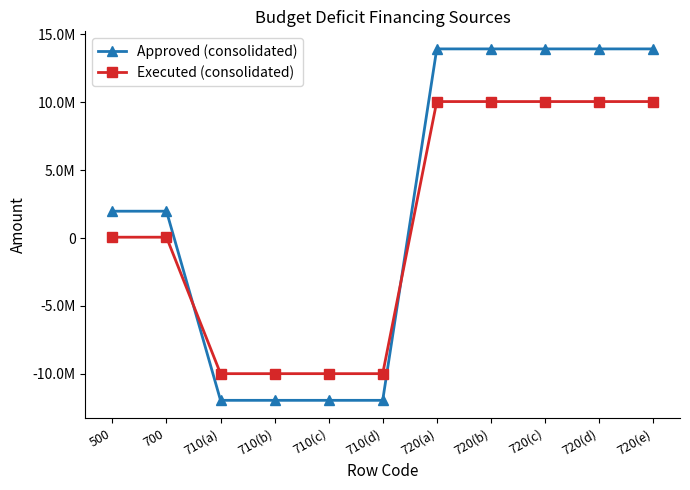

Which series changed the most between 710(a) and 710(b)?

Approved (consolidated)